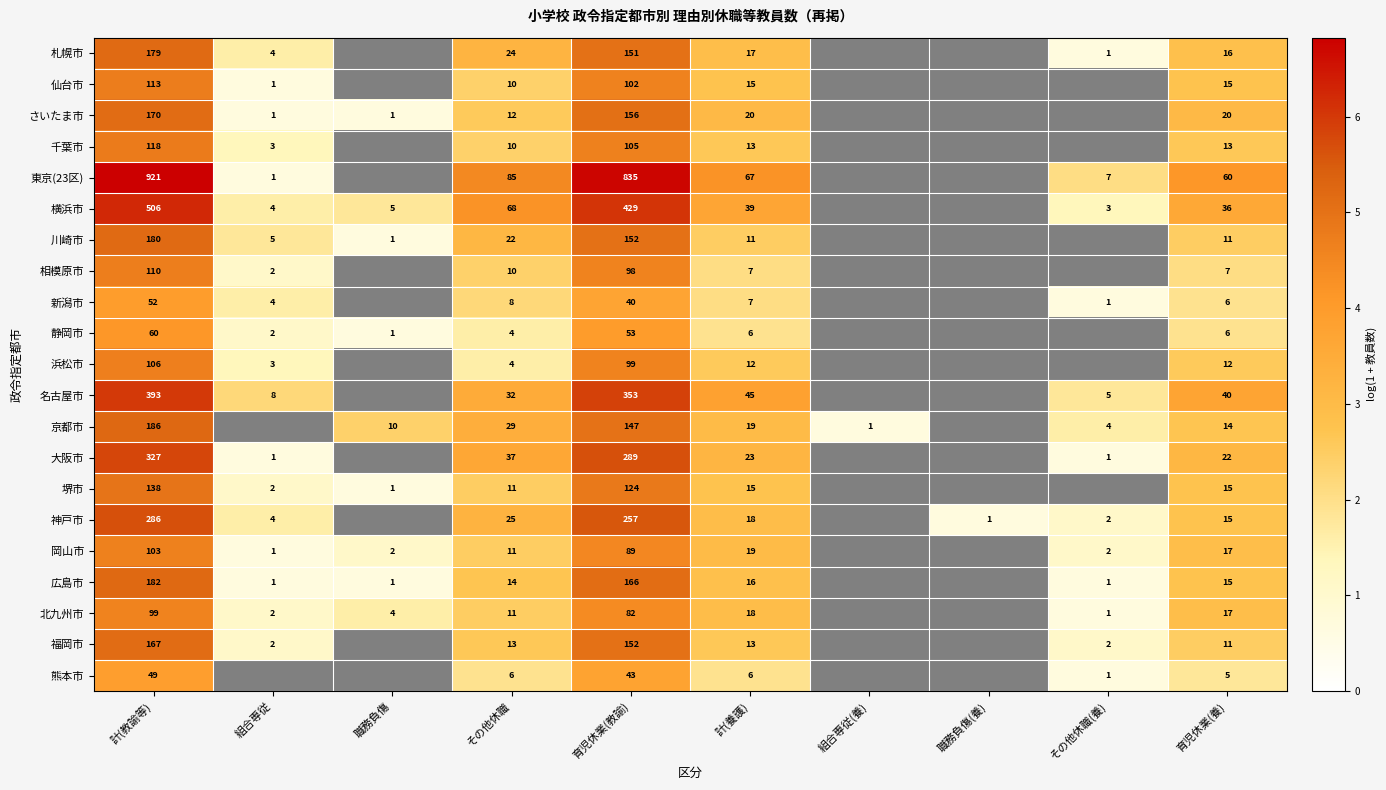

Is it true that 相模原市 equals 1.5 at 組合専従?

False